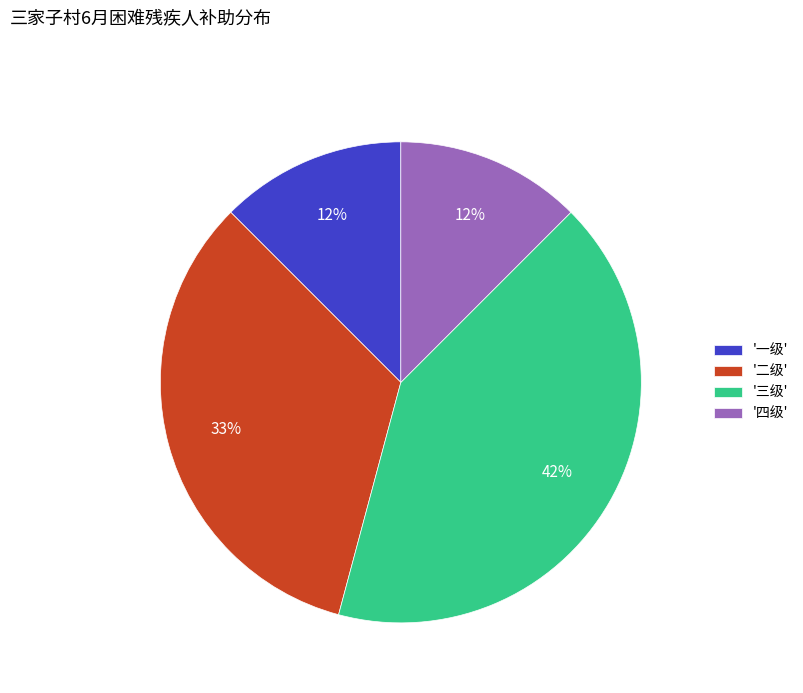

Which slice is the largest?

'三级'